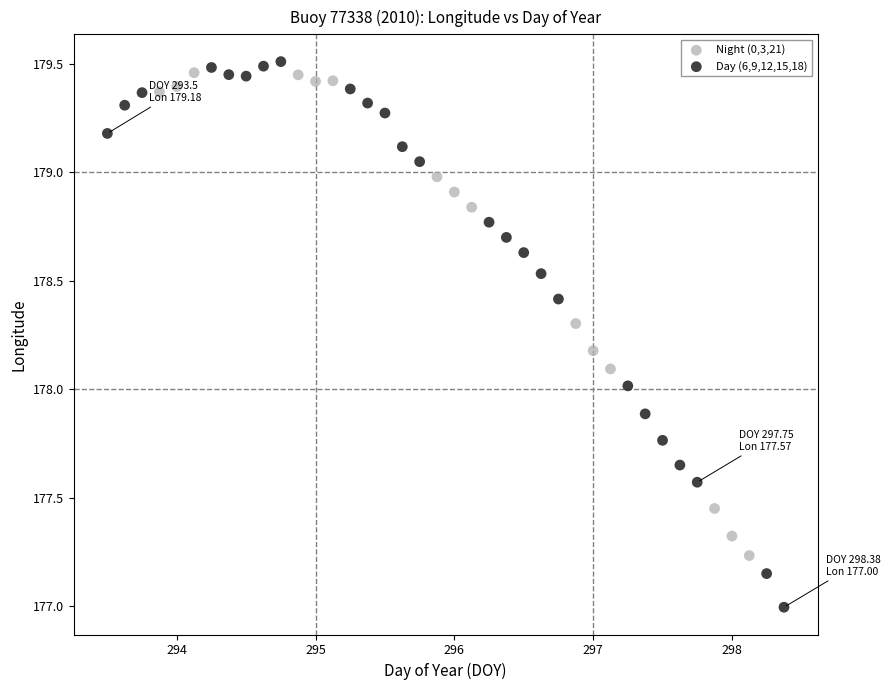

What are all the series names shown in the legend?

Night (0,3,21), Day (6,9,12,15,18)